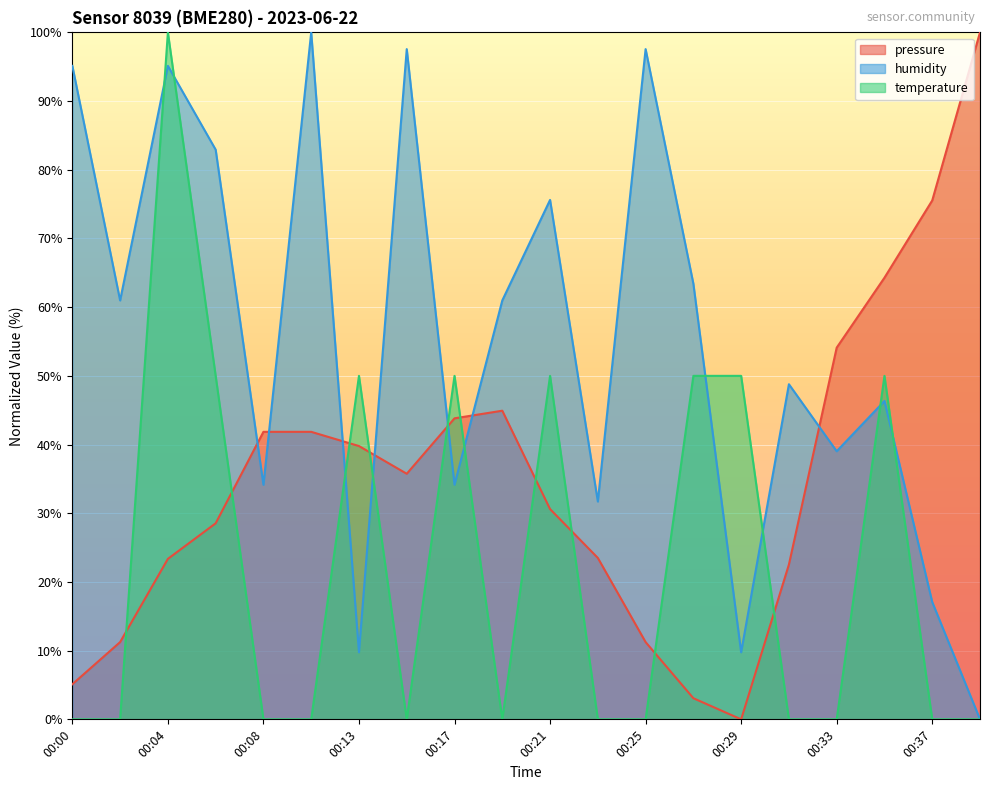

The pressure series shows 5.1 at 00:00. True or false?

True